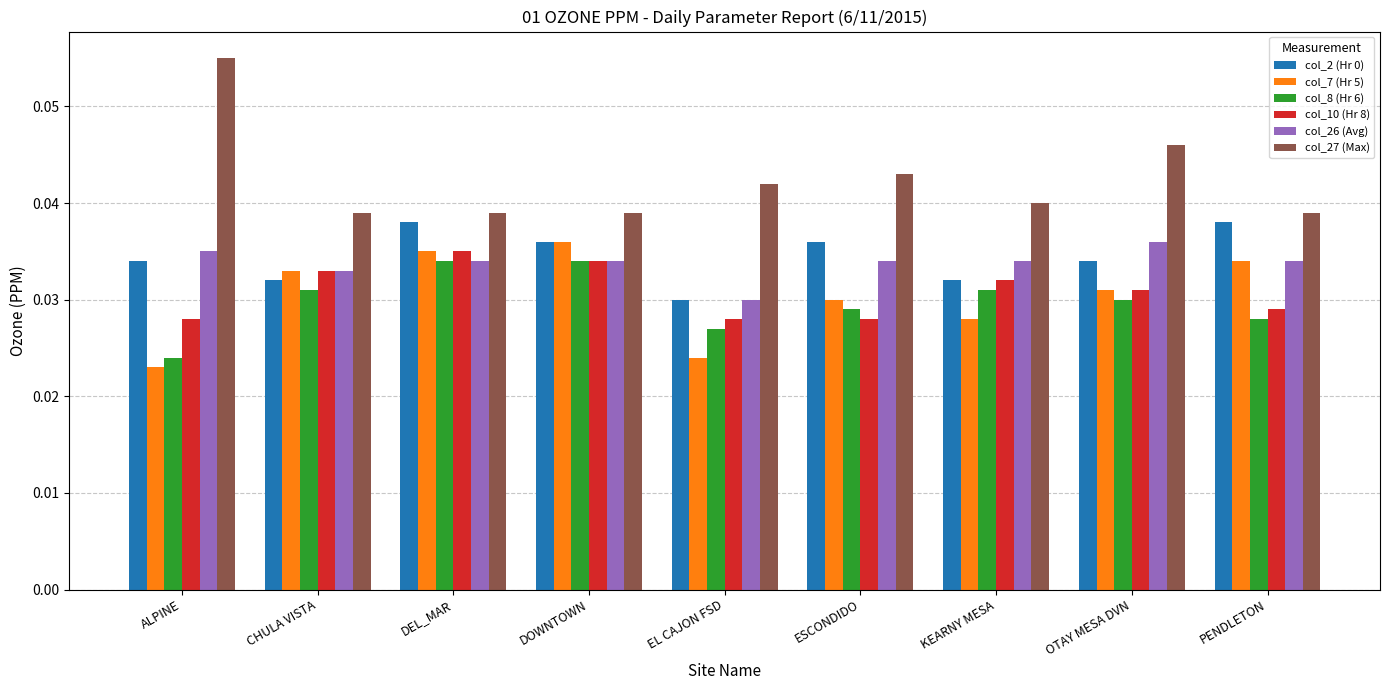

Is it true that col_8 (Hr 6) equals 0.1 at DEL_MAR?

False